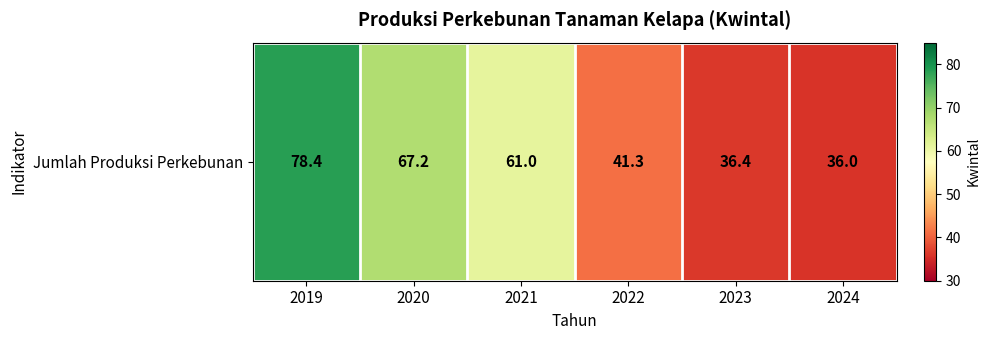

What is the sum of all values?

320.3